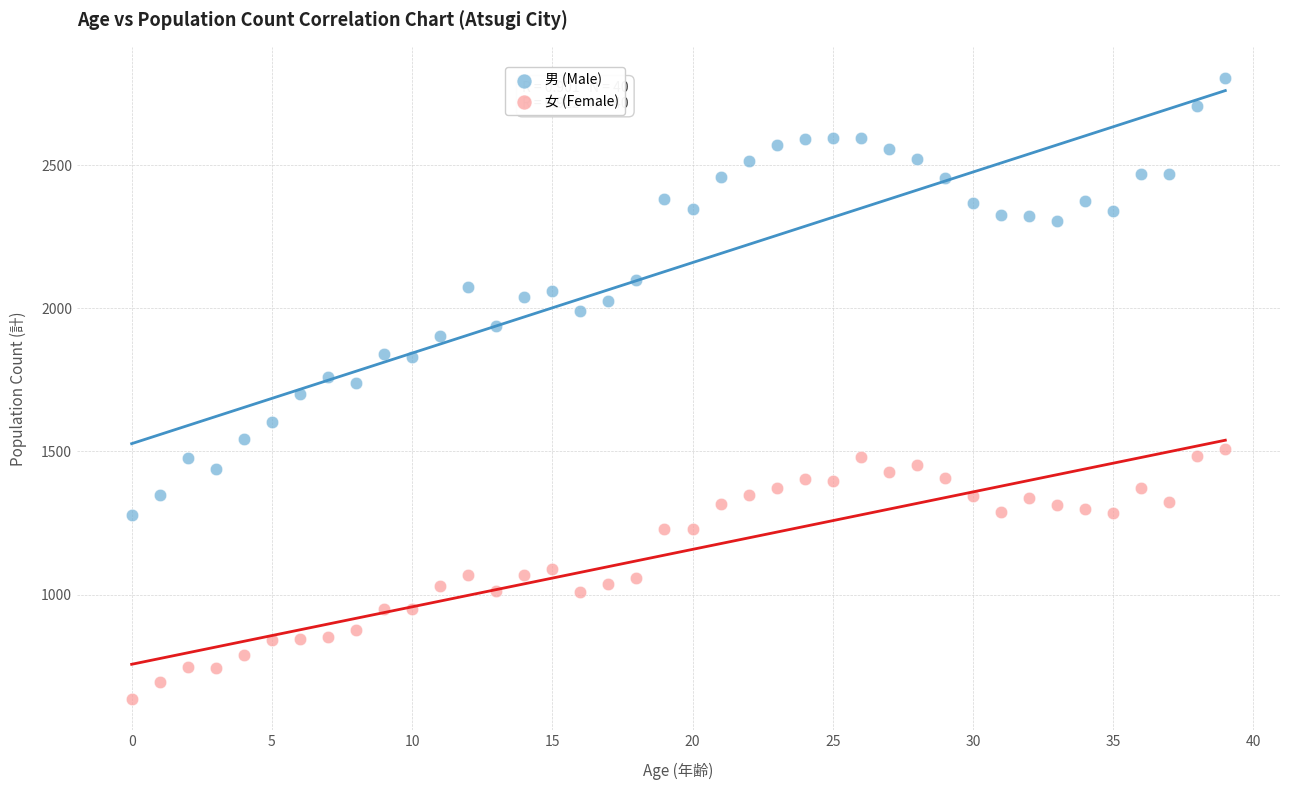

Across all data points, what is the range of Y values (max minus min)?

2171